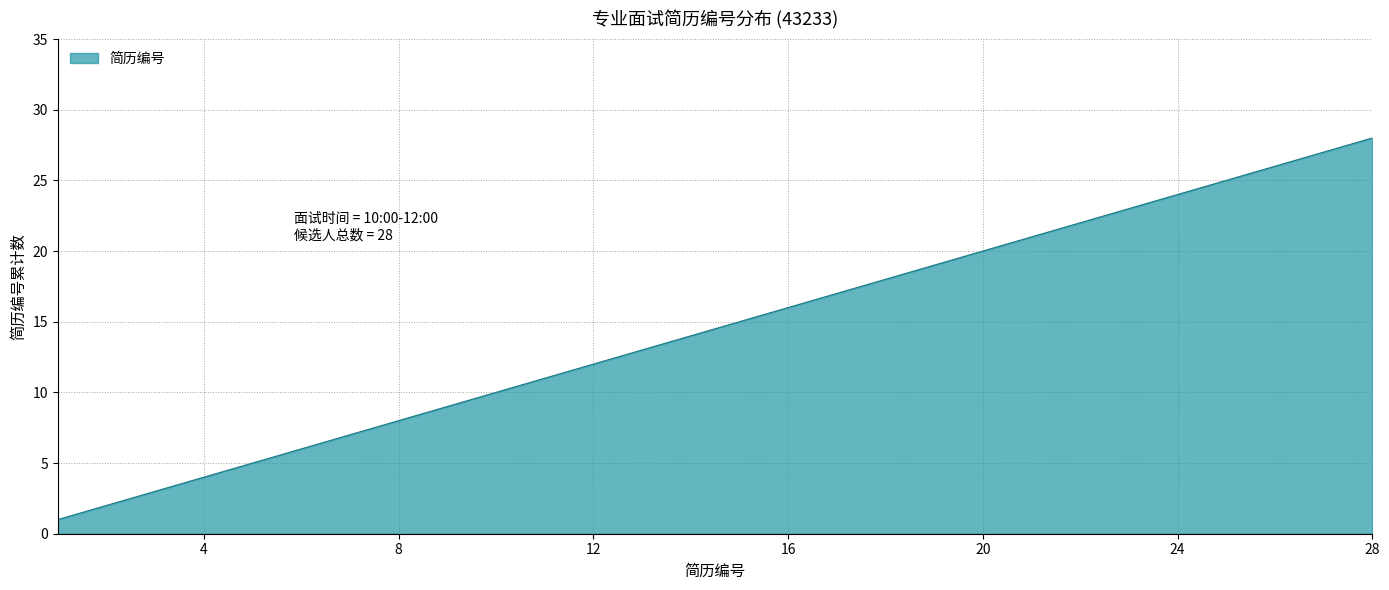

True or false: the data has more than 2 interior local peaks.

False